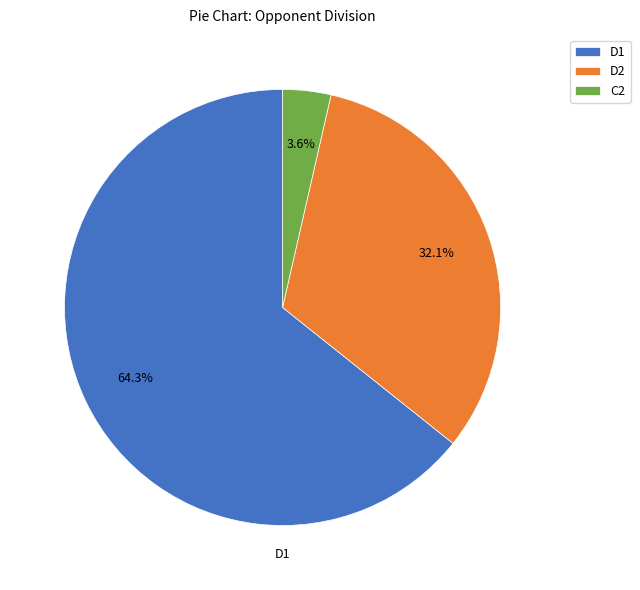

True or false: D1 accounts for 42% of the total.

False